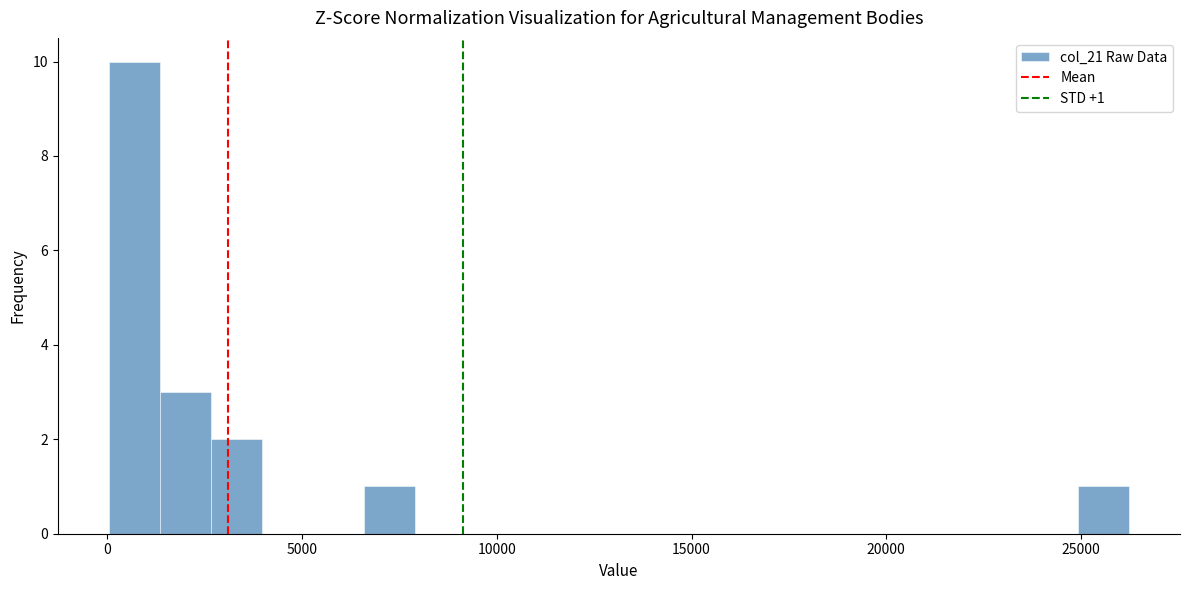

Read against the x-axis, roughly where is the centre of the tallest bar?

500